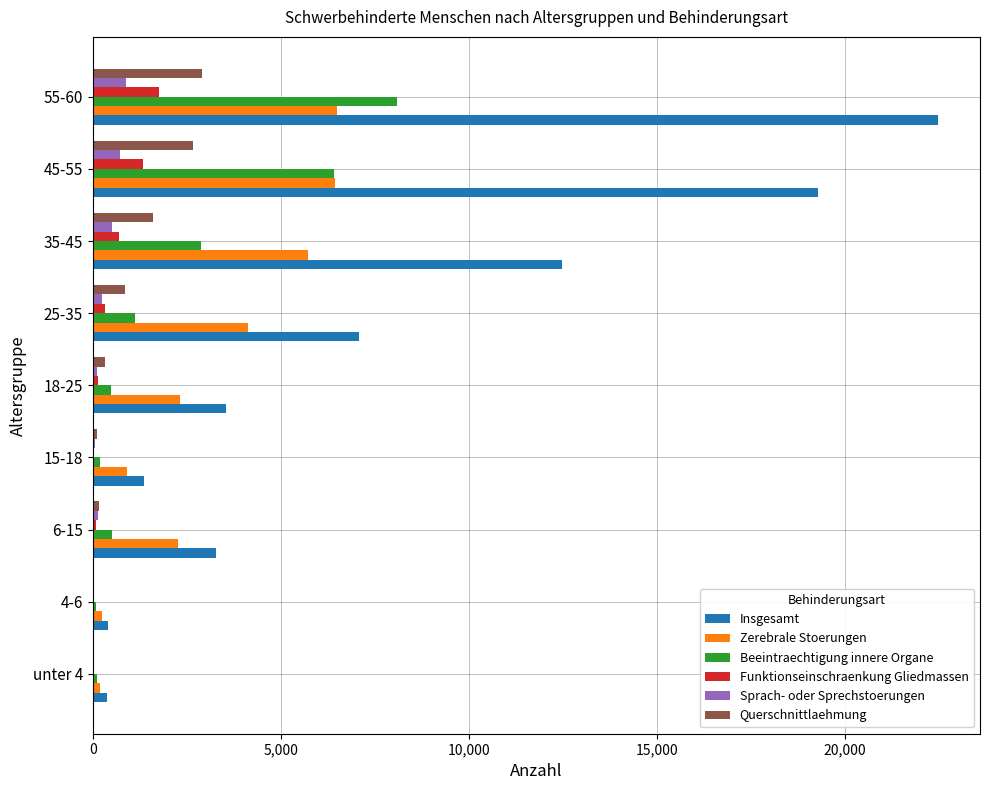

What is the highest value of the Beeintraechtigung innere Organe series?

8080